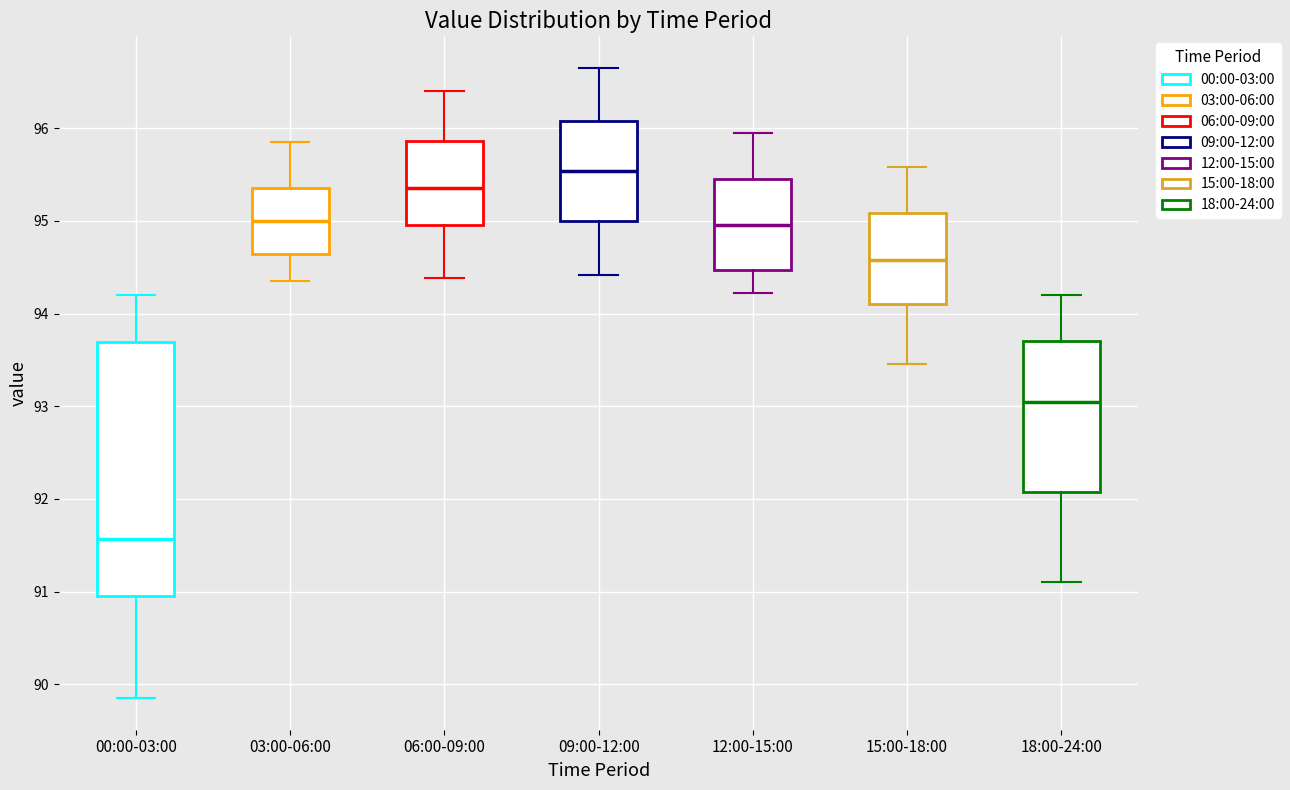

Where does the lower whisker of the box for 18:00-24:00 end on the y-axis? The values are not printed on the chart, so give them approximately, as read against the axis.

91.1